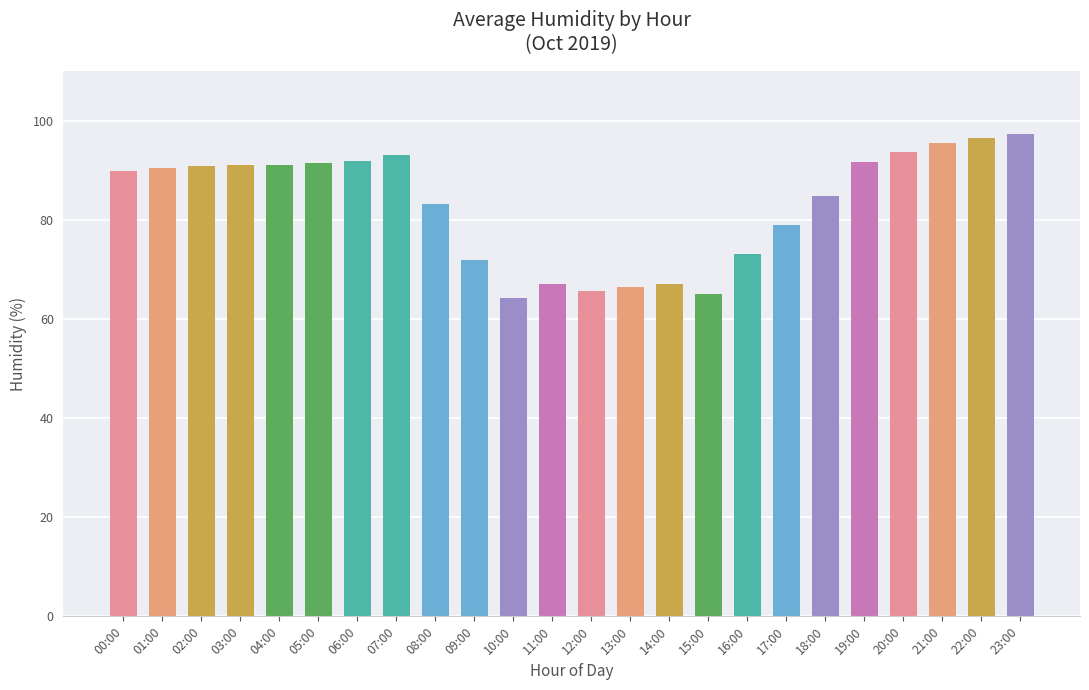

What is the change in value from 12:00 to 16:00?

+7.4